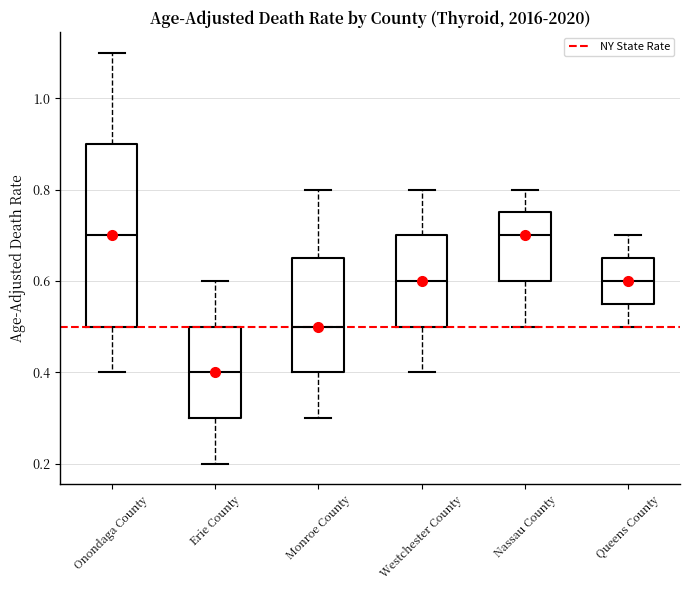

Reading left to right, transcribe this box plot: for each box, give where its median line is, the range the box spans, and where its two whiskers end, as read against the y-axis. The values are not printed on the chart, so give them approximately, as read against the axis.

Onondaga County: median 0.70, box 0.50 to 0.90, whiskers 0.40 to 1.10
Erie County: median 0.40, box 0.30 to 0.50, whiskers 0.20 to 0.60
Monroe County: median 0.50, box 0.40 to 0.66, whiskers 0.30 to 0.80
Westchester County: median 0.60, box 0.50 to 0.70, whiskers 0.40 to 0.80
Nassau County: median 0.70, box 0.60 to 0.76, whiskers 0.50 to 0.80
Queens County: median 0.60, box 0.56 to 0.66, whiskers 0.50 to 0.70